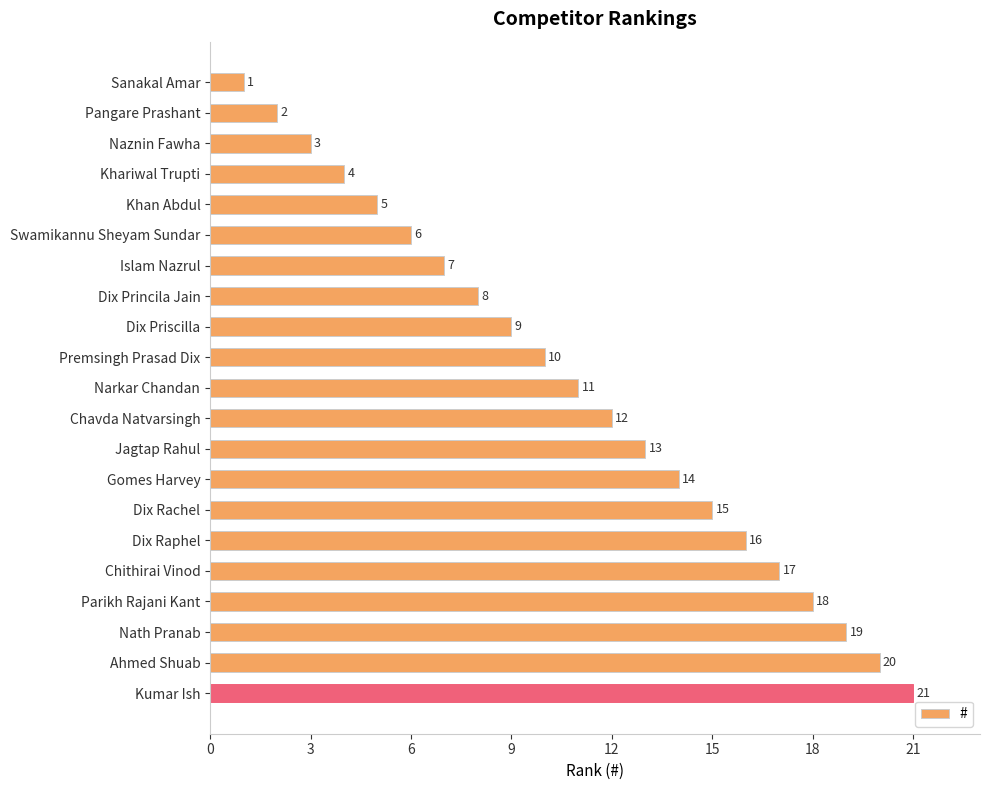

What is the change in value from Pangare Prashant to Swamikannu Sheyam Sundar?

+4